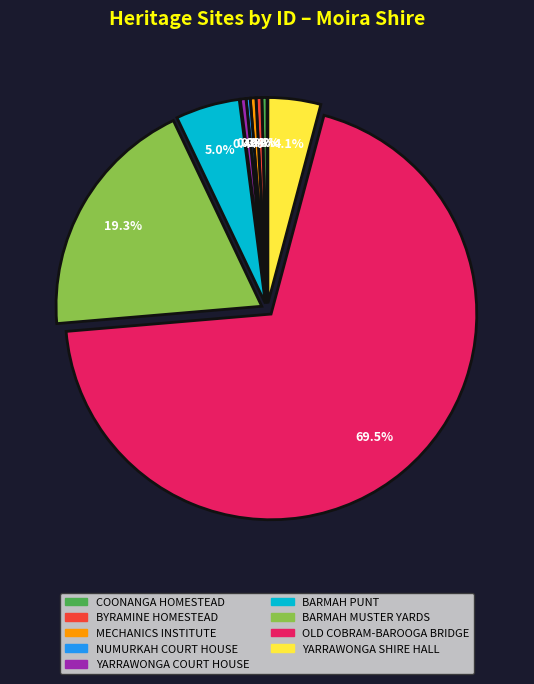

Approximately how many times larger is the value at BARMAH PUNT compared to BARMAH MUSTER YARDS?

0.3